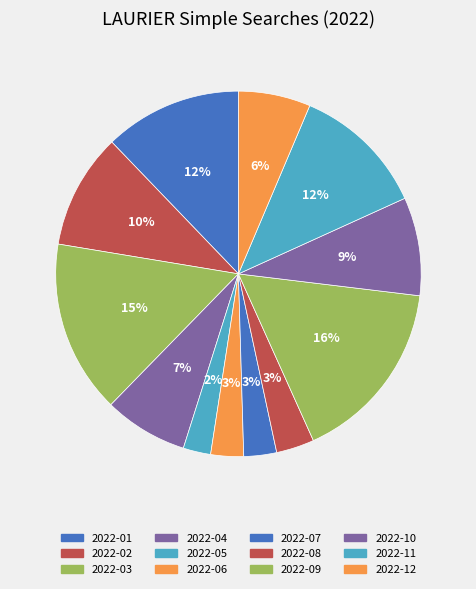

Count the number of slices in the pie.

12